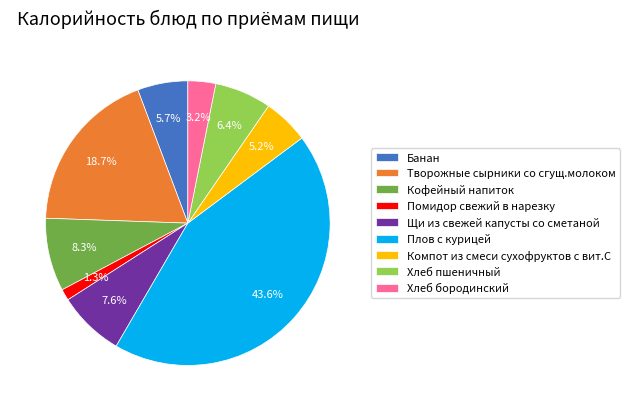

How many slices are in this pie chart?

9